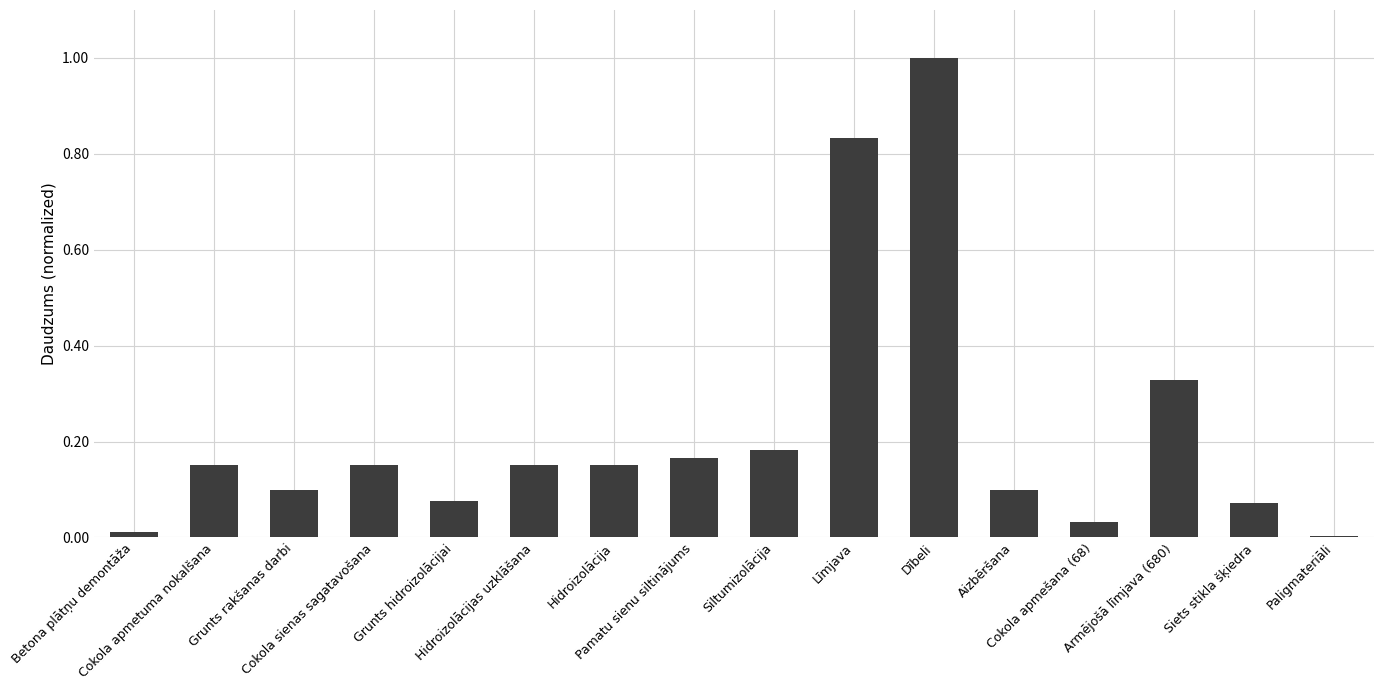

How many data points does each series have?

16